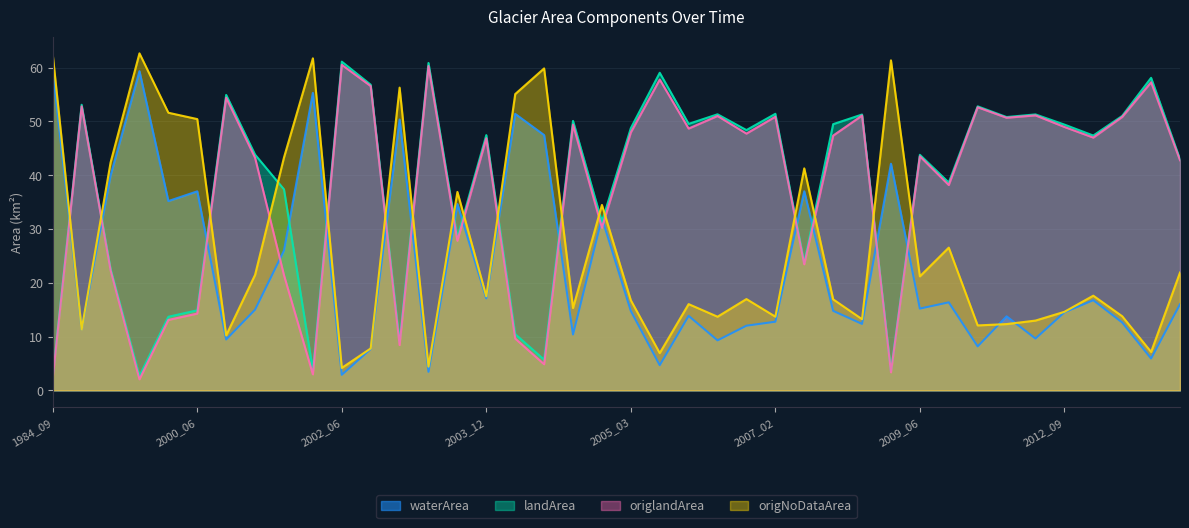

Between 1986_02 and 2010_04, which series saw the biggest shift?

waterArea